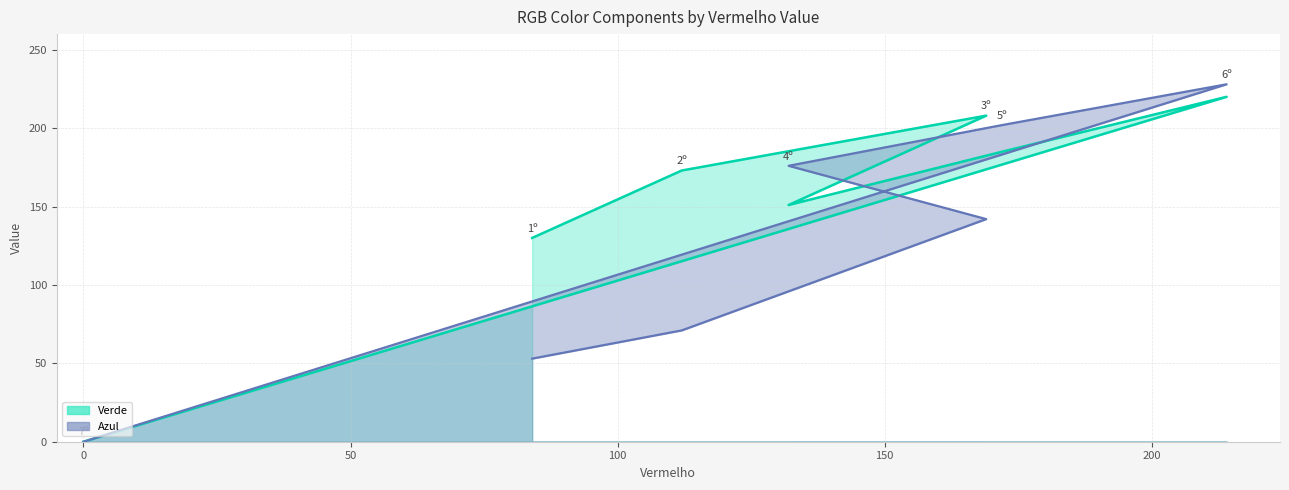

What position from the right is 84?

7